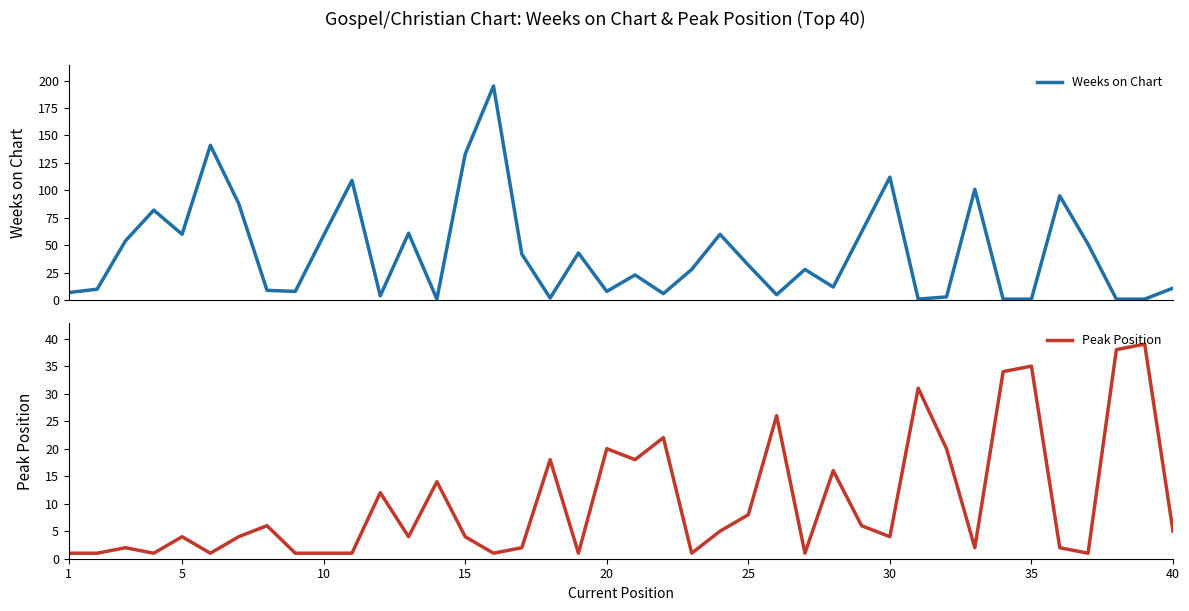

How many lines are shown in the chart?

2